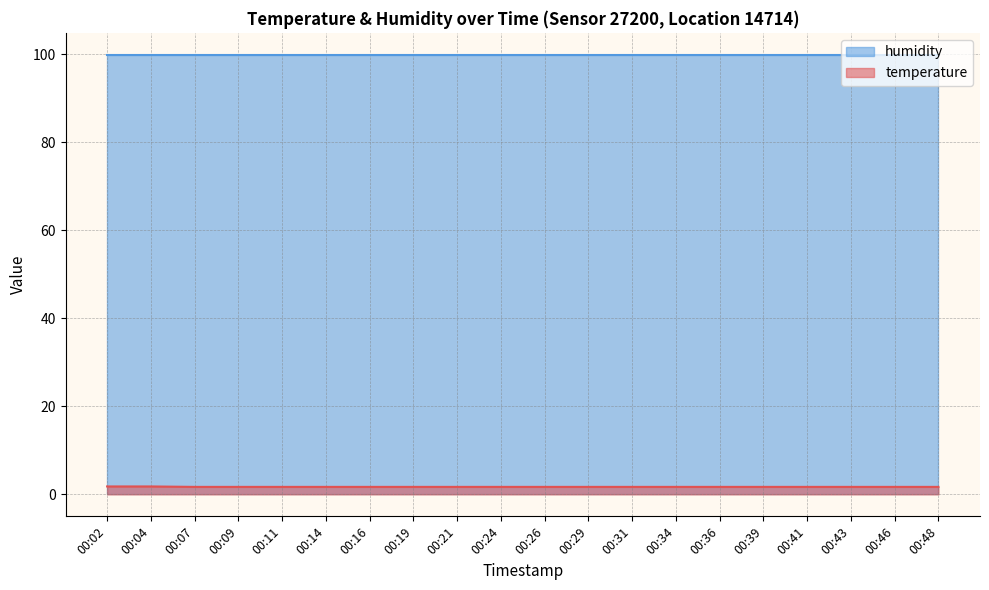

List the series in order of their overall mean, highest first.

humidity, temperature